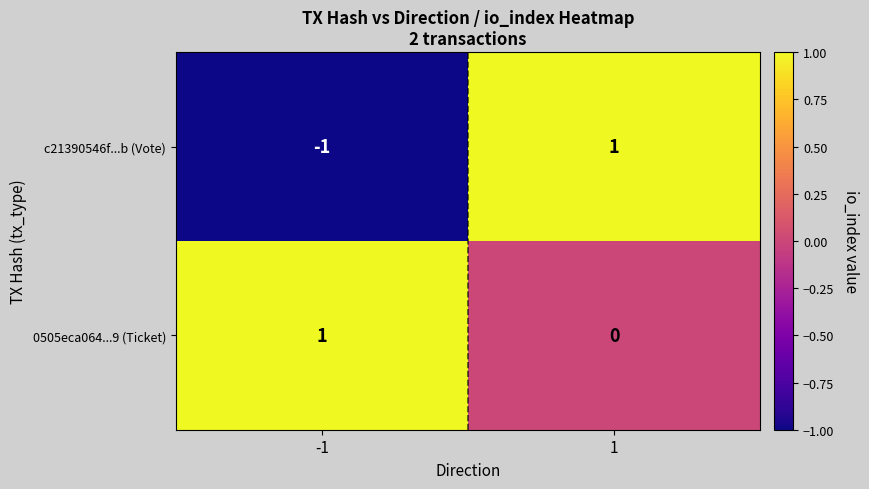

What is the maximum value shown in the chart?

1